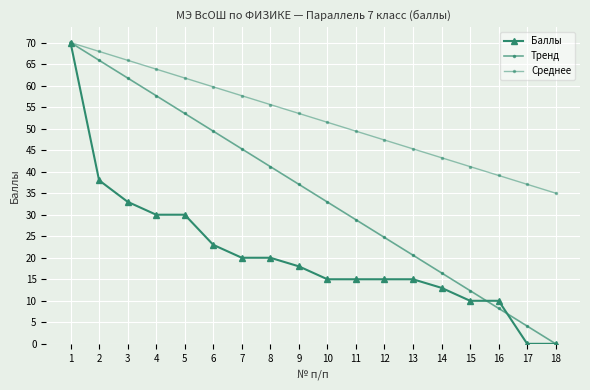

Reading left to right, extract all data points from this chart.

Баллы: 1=70.0	2=38.0	3=33.0	4=30.0	5=30.0	6=23.0	7=20.0	8=20.0	9=18.0	10=15.0	11=15.0	12=15.0	13=15.0	14=13.0	15=10.0	16=10.0	17=0.0	18=0.0
Тренд: 1=70.0	2=65.9	3=61.8	4=57.6	5=53.5	6=49.4	7=45.3	8=41.2	9=37.1	10=32.9	11=28.8	12=24.7	13=20.6	14=16.5	15=12.4	16=8.2	17=4.1	18=0.0
Среднее: 1=70.0	2=67.9	3=65.9	4=63.8	5=61.8	6=59.7	7=57.6	8=55.6	9=53.5	10=51.5	11=49.4	12=47.4	13=45.3	14=43.2	15=41.2	16=39.1	17=37.1	18=35.0